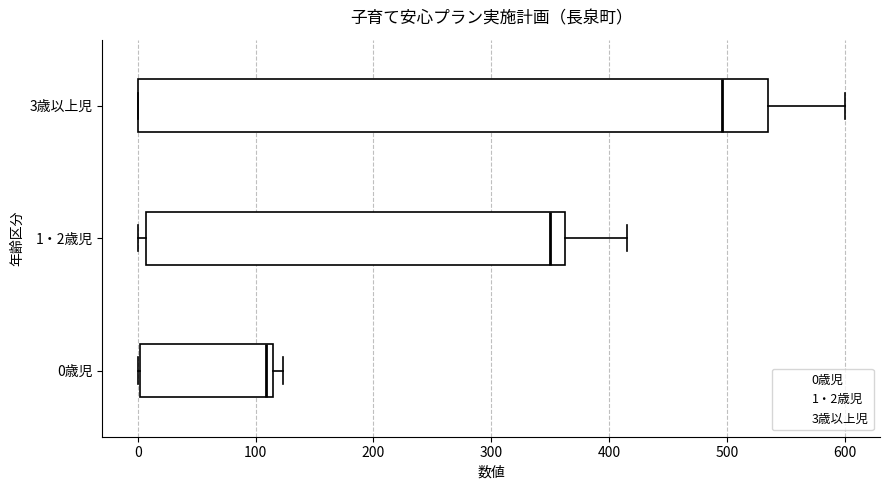

Reading bottom to top, read every box against the x-axis: the position of its median line, the range the box covers, and the ends of its whiskers. The values are not printed on the chart, so give them approximately, as read against the axis.

0歳児: median 110, box 0 to 120, whiskers 0 to 120 (just right of the box's right edge)
1・2歳児: median 350, box 10 to 360, whiskers 0 to 420
3歳以上児: median 500, box 0 to 540, whiskers 0 to 600